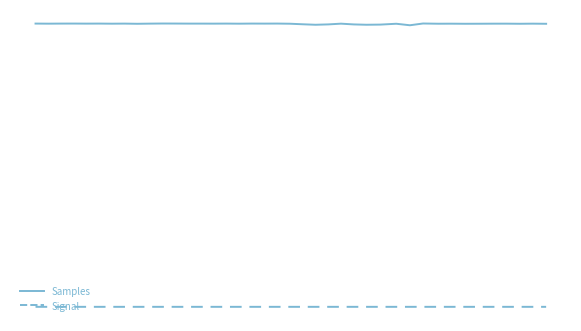

How many interior local peaks does the Signal series have?

10